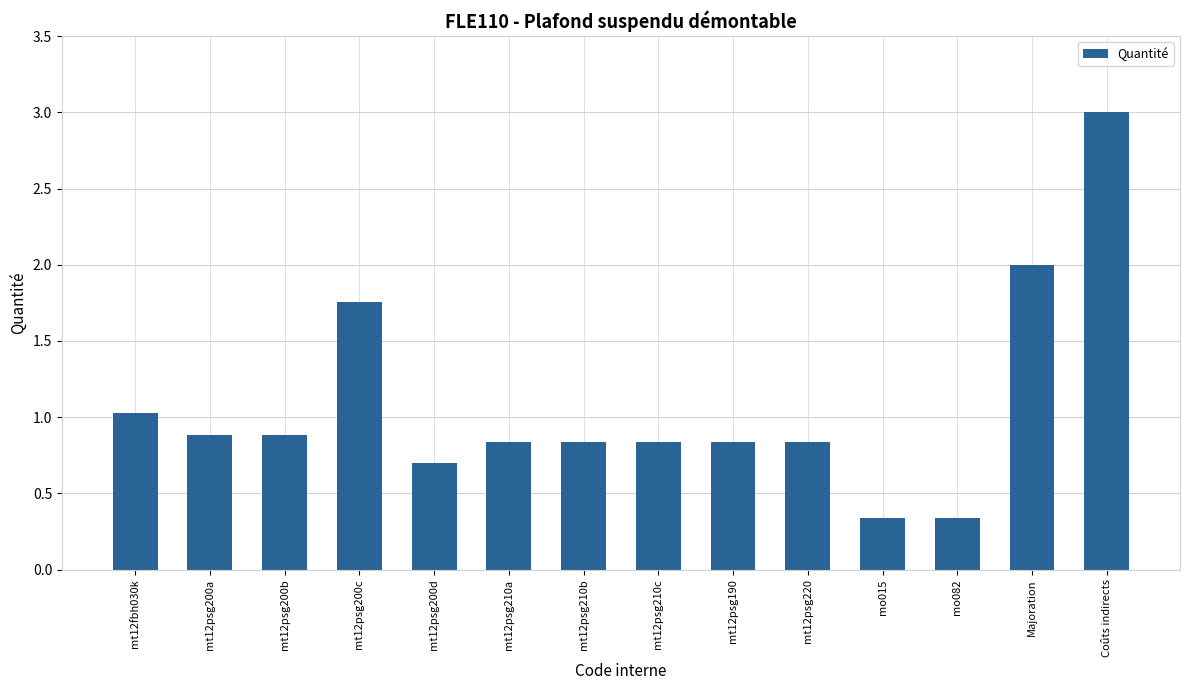

How many bars are there in total?

14